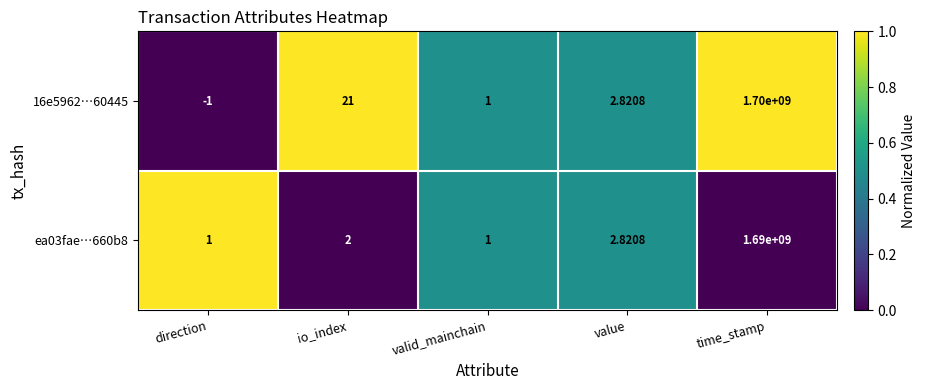

Where is ea03fae…660b8 nearest to the value 845000000?

value